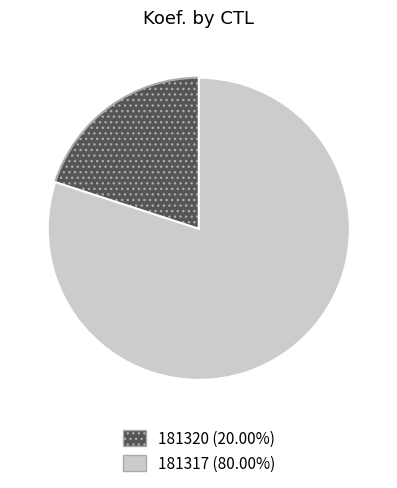

Is it true that 181317 is 80% of the pie?

True